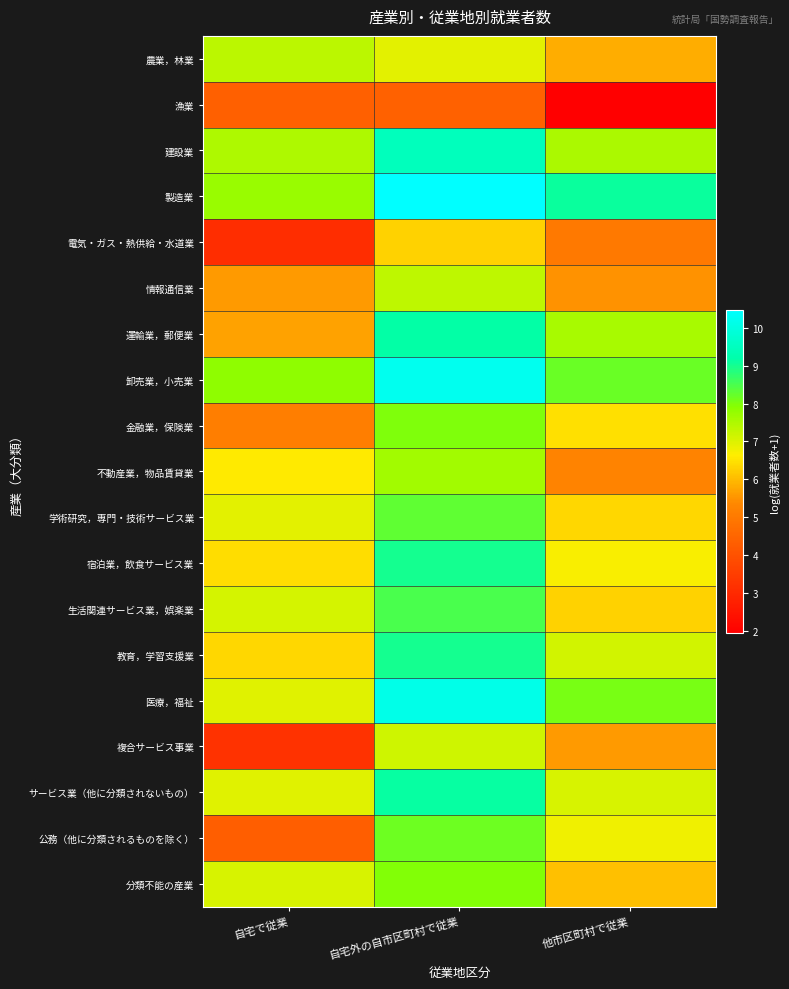

At 自宅外の自市区町村で従業, list the series in order from largest to smallest.

製造業, 卸売業，小売業, 医療，福祉, 建設業, 運輸業，郵便業, サービス業（他に分類されないもの）, 宿泊業，飲食サービス業, 教育，学習支援業, 生活関連サービス業，娯楽業, 学術研究，専門・技術サービス業, 公務（他に分類されるものを除く）, 金融業，保険業, 分類不能の産業, 不動産業，物品賃貸業, 情報通信業, 複合サービス事業, 農業，林業, 電気・ガス・熱供給・水道業, 漁業